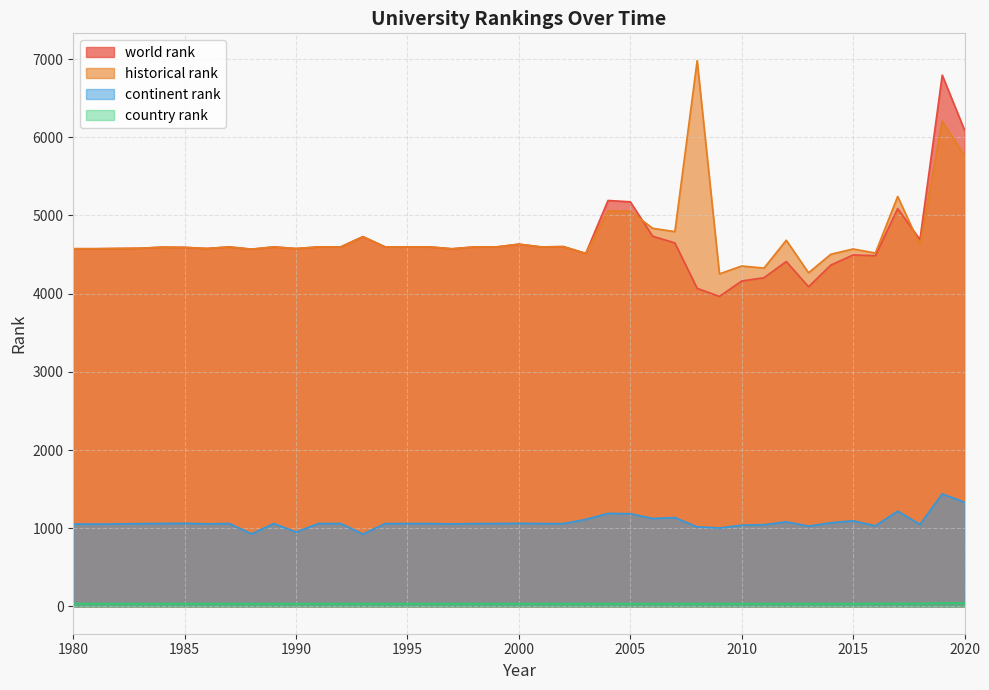

Reading left to right, what are all the values shown in this chart?

world rank: 4575.0	4575.0	4581.0	4595.0	4592.0	4578.0	4598.0	4569.0	4598.0	4577.0	4598.0	4598.0	4729.0	4598.0	4598.0	4598.0	4574.0	4598.0	4598.0	4633.0	4598.0	4602.0	4515.0	5192.0	5175.0	4735.0	4649.0	4068.0	3965.0	4162.0	4204.0	4411.0	4088.0	4366.0	4495.0	4486.0	5088.0	4692.0	6795.0	6092.0
continent rank: 1055.0	1052.0	1059.0	1061.0	1063.0	1056.0	1060.0	928.0	1060.0	951.0	1060.0	1060.0	926.0	1060.0	1060.0	1060.0	1055.0	1060.0	1060.0	1063.0	1060.0	1059.0	1113.0	1190.0	1186.0	1125.0	1136.0	1018.0	1003.0	1039.0	1045.0	1082.0	1027.0	1070.0	1095.0	1031.0	1219.0	1048.0	1439.0	1333.0
historical rank: 4575.0	4575.0	4581.0	4595.0	4592.0	4578.0	4598.0	4569.0	4598.0	4577.0	4598.0	4598.0	4729.0	4598.0	4598.0	4598.0	4574.0	4598.0	4598.0	4633.0	4598.0	4602.0	4515.0	5059.5	5054.0	4836.5	4793.5	6980.5	4253.5	4354.0	4327.5	4683.5	4267.5	4504.5	4571.5	4520.0	5243.5	4623.0	6207.5	5765.5
country rank: 36.0	36.0	36.0	36.0	36.0	36.0	36.0	36.0	36.0	35.0	36.0	36.0	36.0	36.0	36.0	36.0	36.0	36.0	36.0	36.0	36.0	36.0	36.0	36.0	36.0	36.0	36.0	36.0	36.0	36.0	36.0	36.0	36.0	36.0	36.0	38.0	38.0	39.0	45.0	43.0